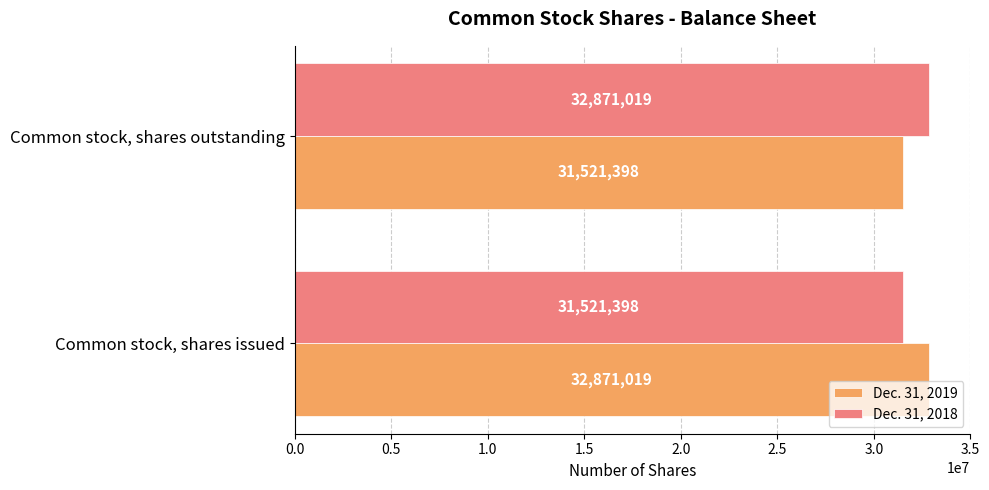

What is the sum of the Dec. 31, 2018 values at Common stock, shares outstanding and Common stock, shares issued?

64392417